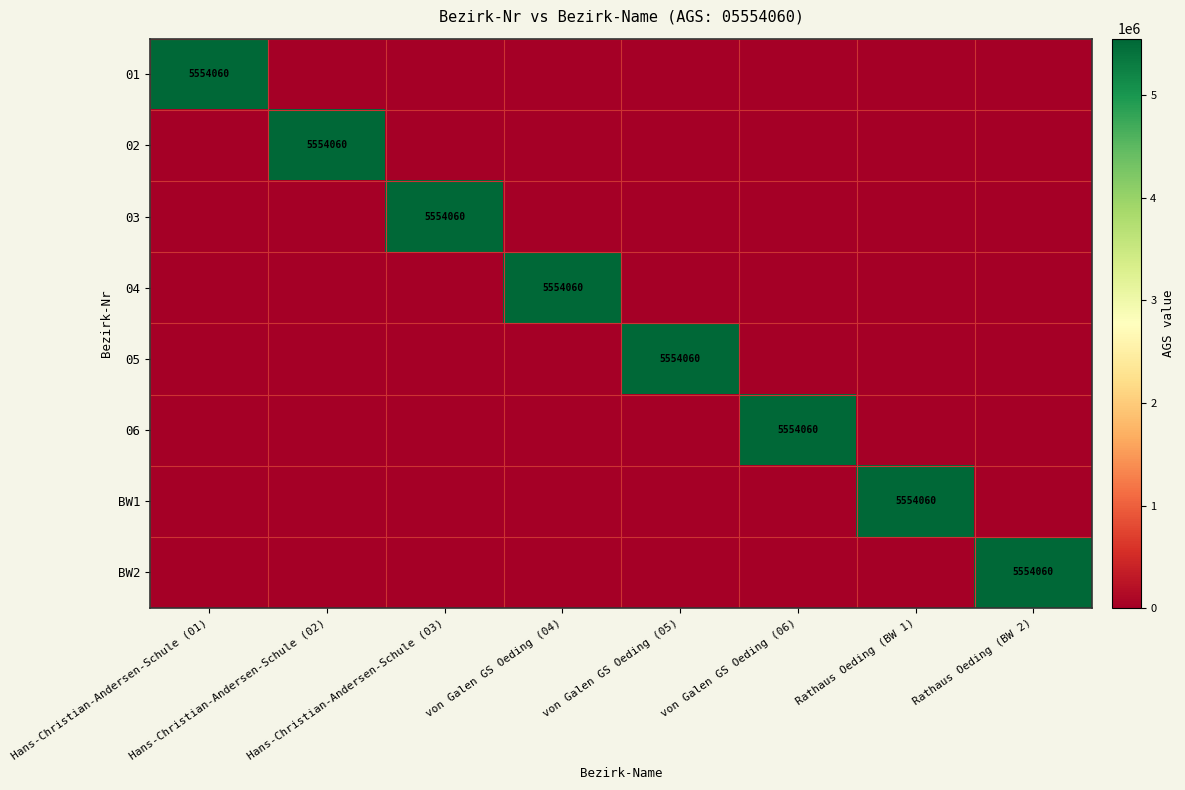

How many data points in 05 are above 0?

1